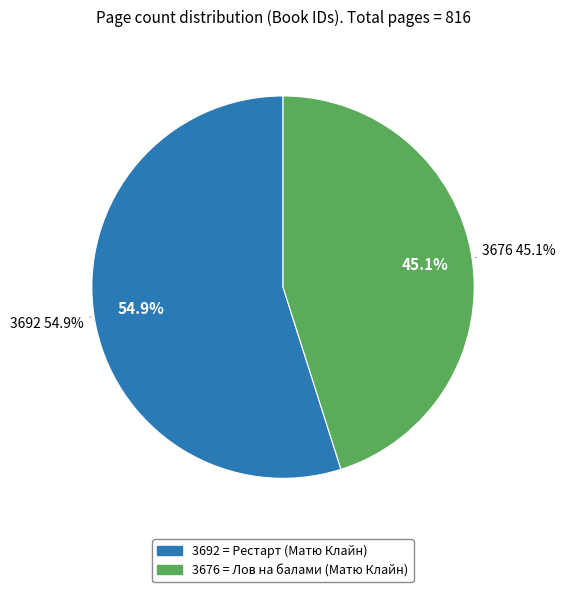

What is the change in value from 3692 (Рестарт) to 3676 (Лов на балами)?

-80